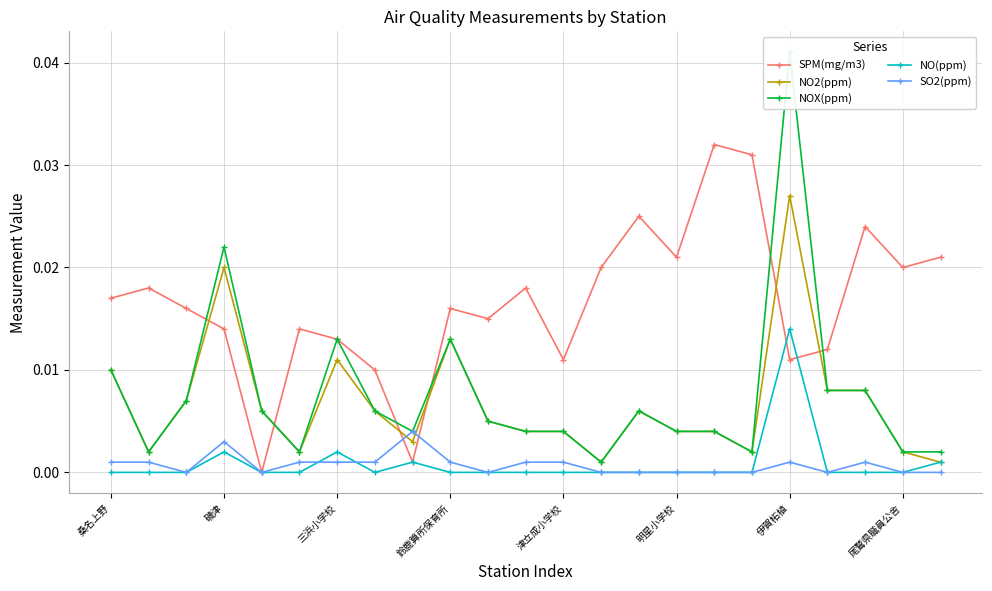

Reading right to left, list all the values displayed in this chart.

SPM(mg/m3): 0.0	0.0	0.0	0.0	0.0	0.0	0.0	0.0	0.0	0.0	0.0	0.0	0.0	0.0	0.0	0.0	0.0	0.0	0.0	0.0	0.0	0.0	0.0
NO2(ppm): 0.0	0.0	0.0	0.0	0.0	0.0	0.0	0.0	0.0	0.0	0.0	0.0	0.0	0.0	0.0	0.0	0.0	0.0	0.0	0.0	0.0	0.0	0.0
NOX(ppm): 0.0	0.0	0.0	0.0	0.0	0.0	0.0	0.0	0.0	0.0	0.0	0.0	0.0	0.0	0.0	0.0	0.0	0.0	0.0	0.0	0.0	0.0	0.0
NO(ppm): 0.0	0.0	0.0	0.0	0.0	0.0	0.0	0.0	0.0	0.0	0.0	0.0	0.0	0.0	0.0	0.0	0.0	0.0	0.0	0.0	0.0	0.0	0.0
SO2(ppm): 0.0	0.0	0.0	0.0	0.0	0.0	0.0	0.0	0.0	0.0	0.0	0.0	0.0	0.0	0.0	0.0	0.0	0.0	0.0	0.0	0.0	0.0	0.0